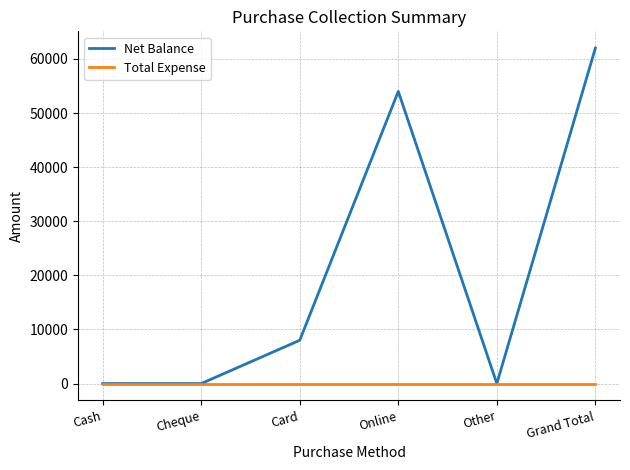

What is the total value across all series at Card?

8000